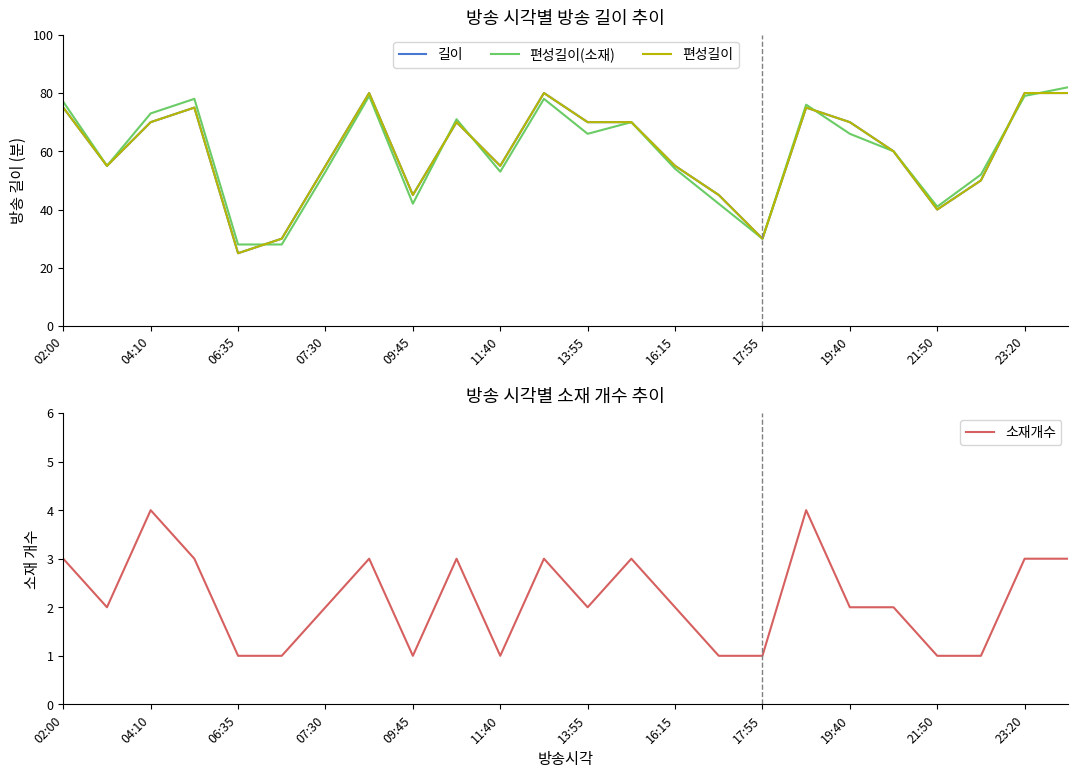

Where is 편성길이 nearest to the value 52?

21